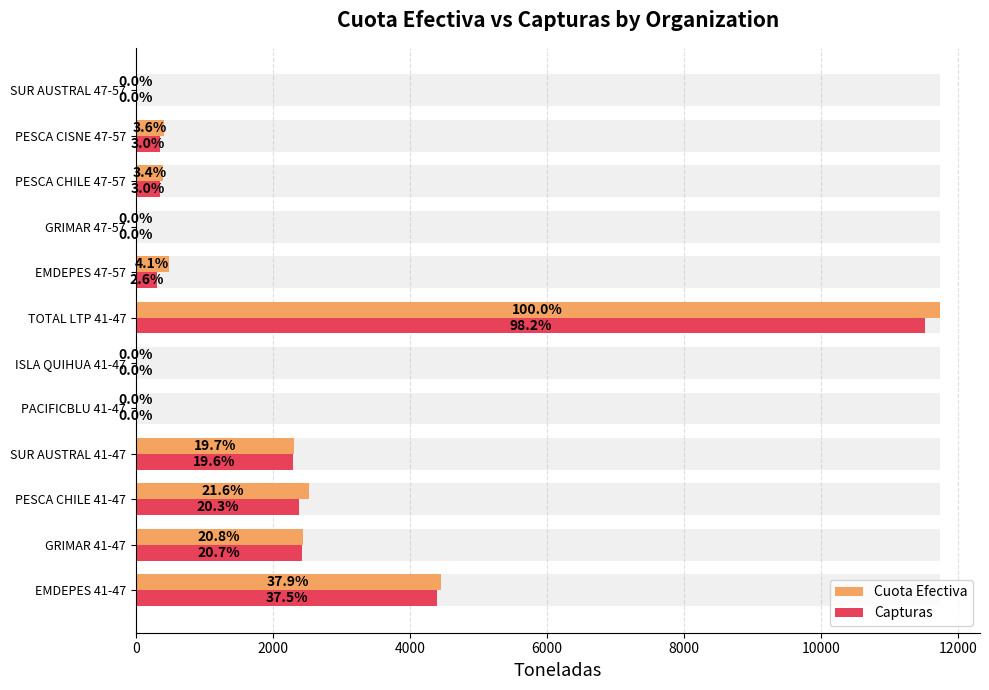

How many values in the Capturas series are below 349?

6